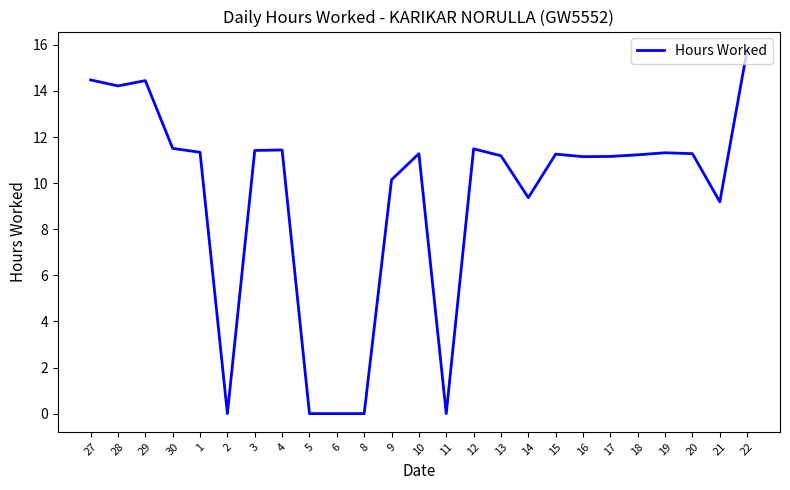

What is the sum of all values?

234.7